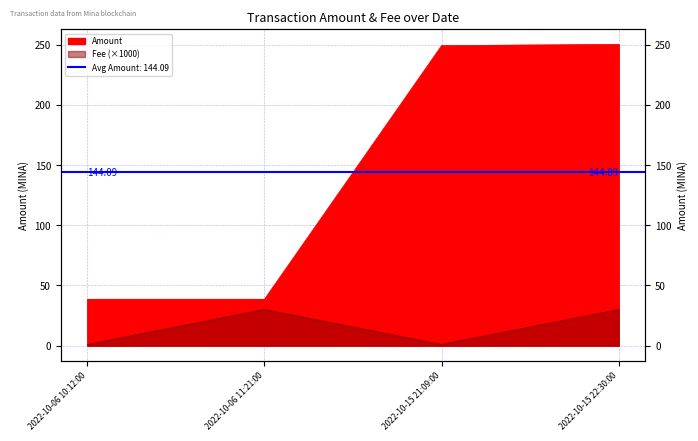

At 2022-10-15 21:09:00, list the series in order from largest to smallest.

Amount, Fee